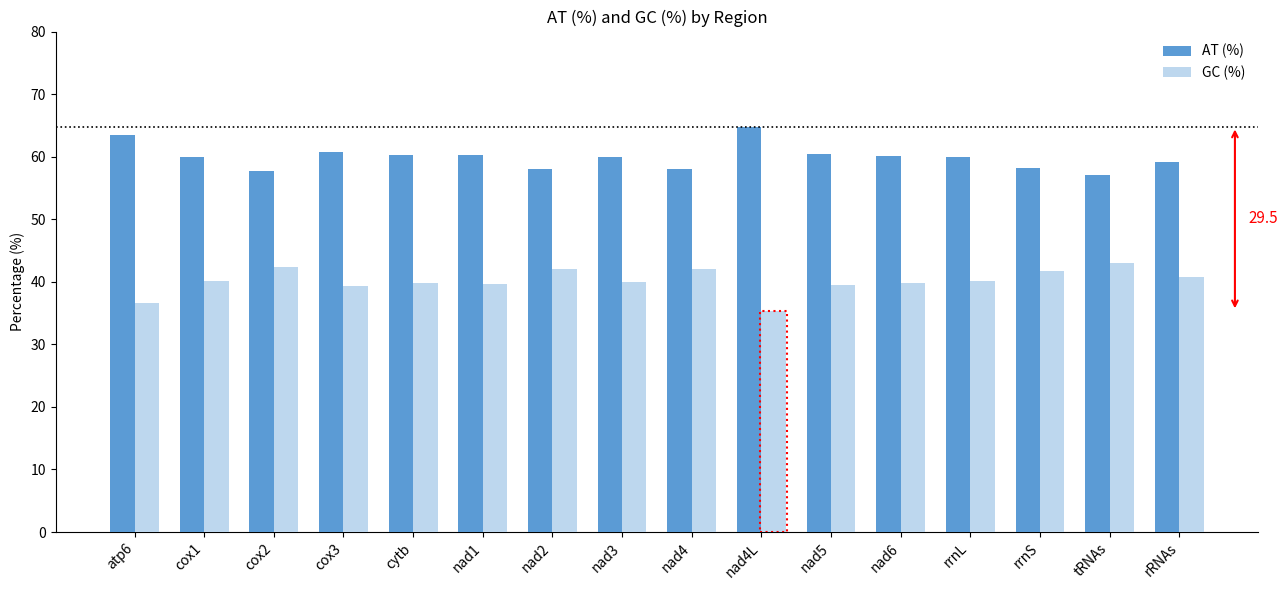

Which category has the highest value in the GC (%) series?

tRNAs